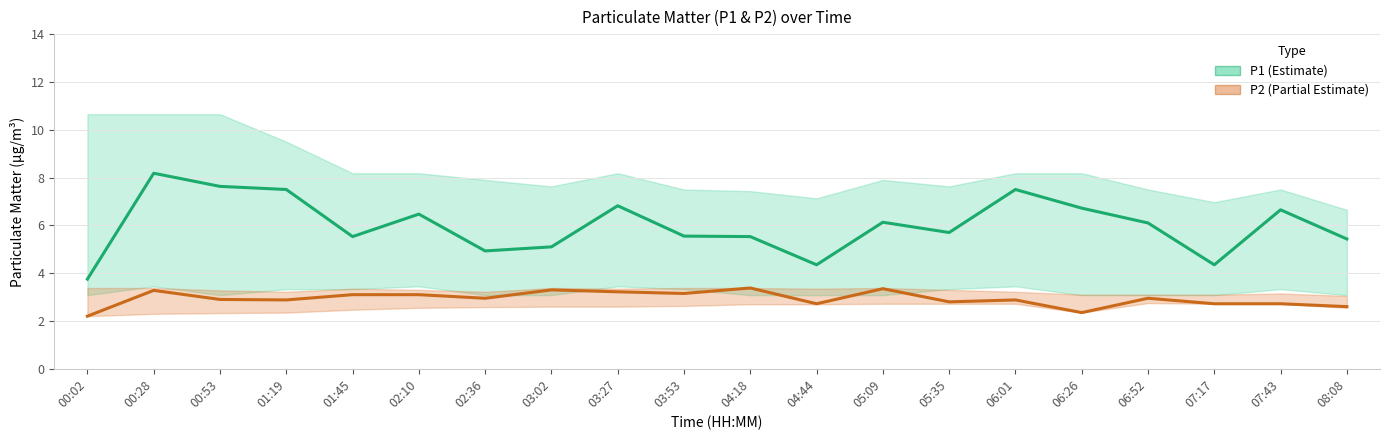

Is it true that P1 (Estimate) equals 1.4 at 08:08?

False